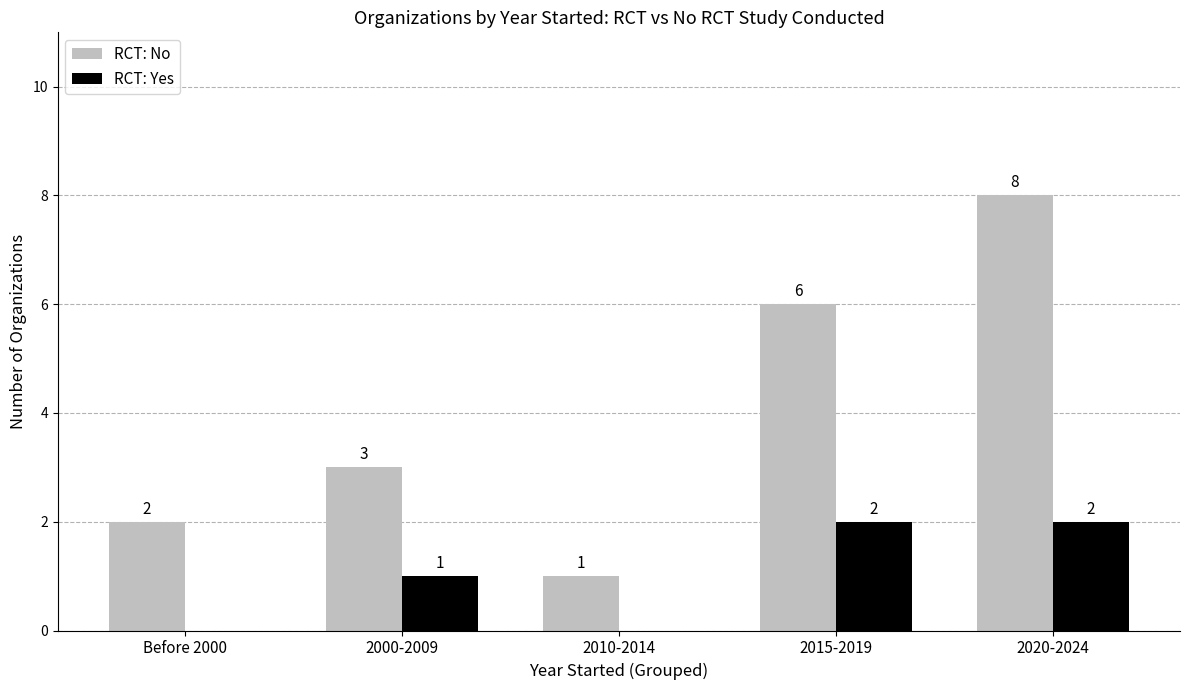

What is the sum of the RCT: Yes values at 2010-2014 and 2020-2024?

2